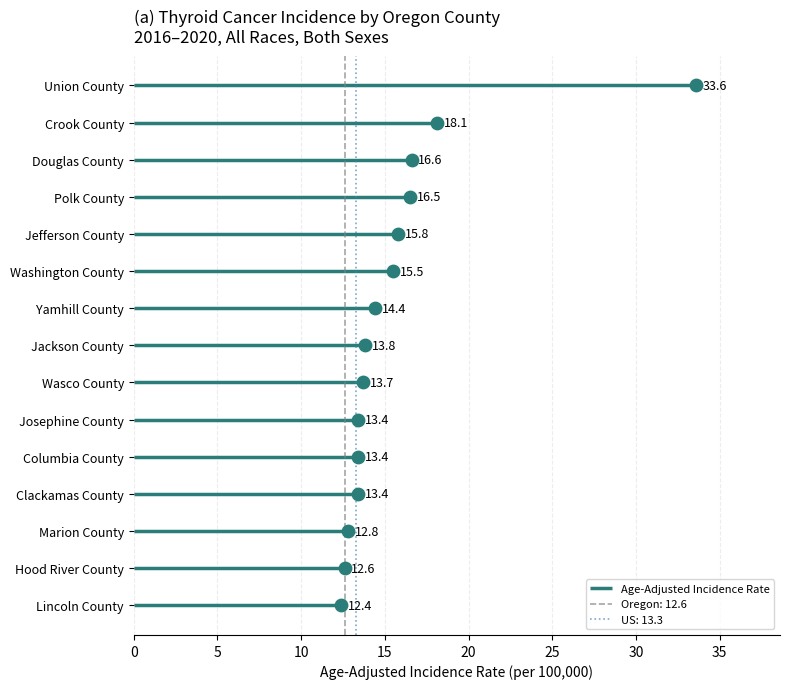

What is the ratio of the value at Josephine County to the value at Jackson County?

1.0